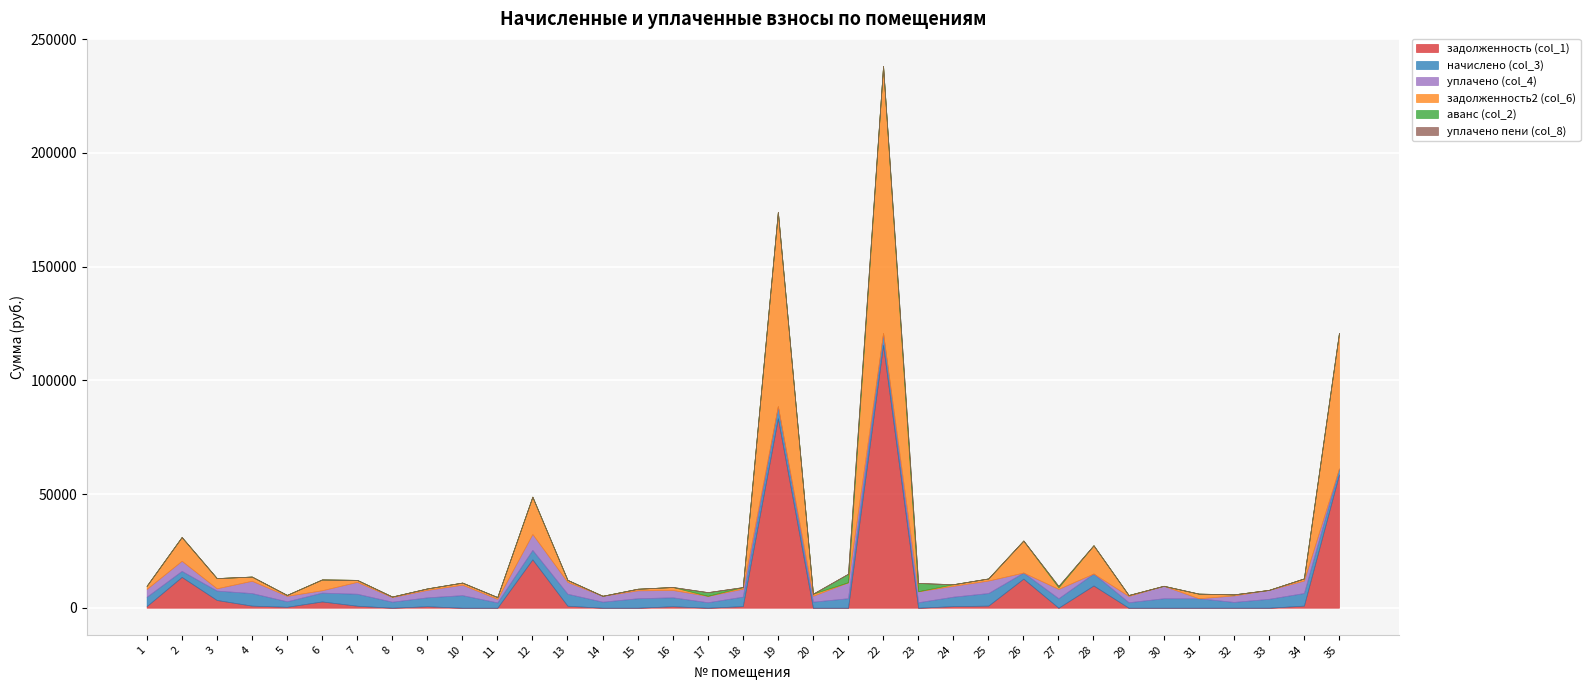

What is the sum of the начислено (col_3) values at 24 and 6?

8052.1